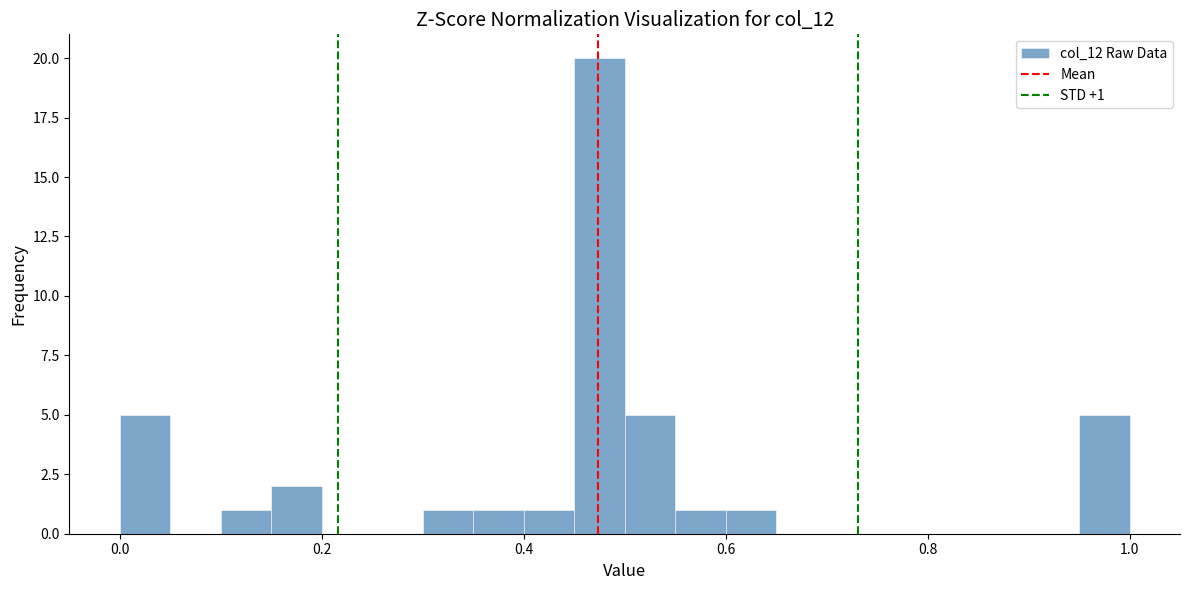

Around what value on the x-axis is the tallest bar? Give the approximate position of its centre, as read against the axis.

0.48